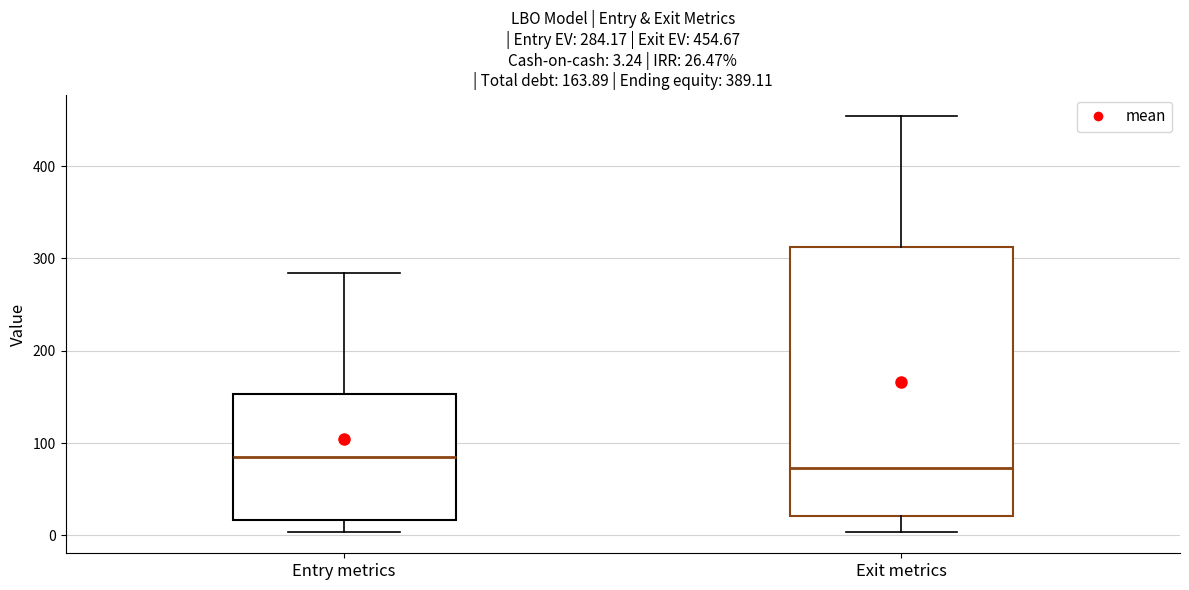

Comparing the boxes themselves (not the whiskers), which one is the tallest?

Exit metrics